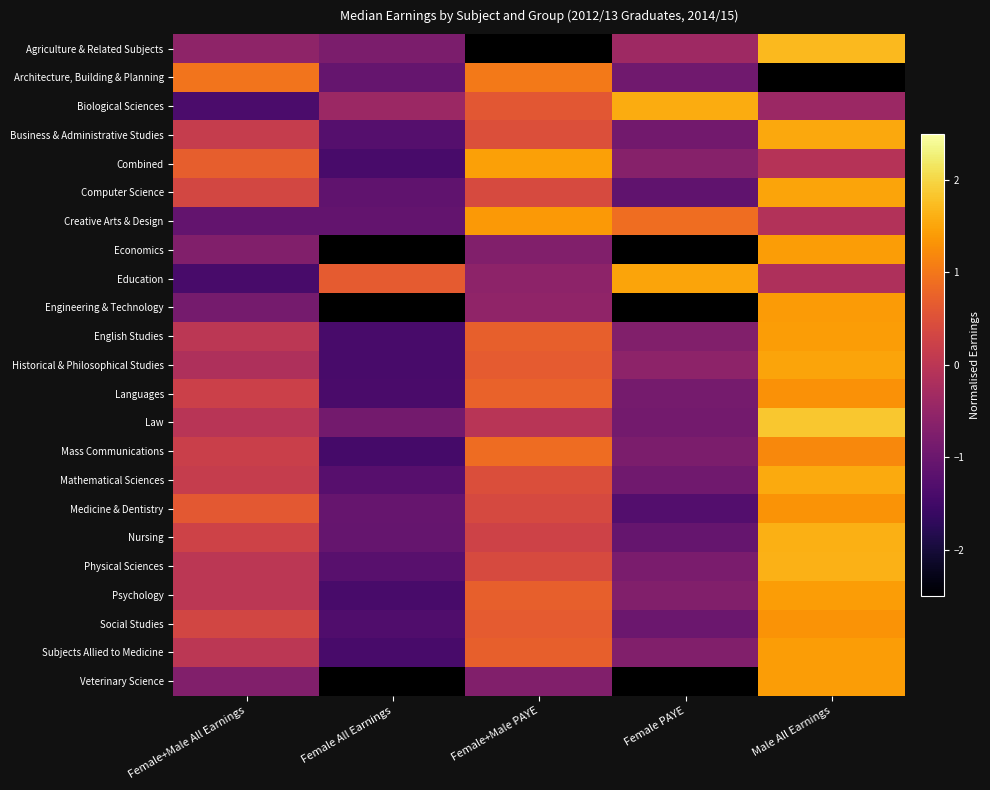

Which category has the lowest value across all series?

Female All Earnings